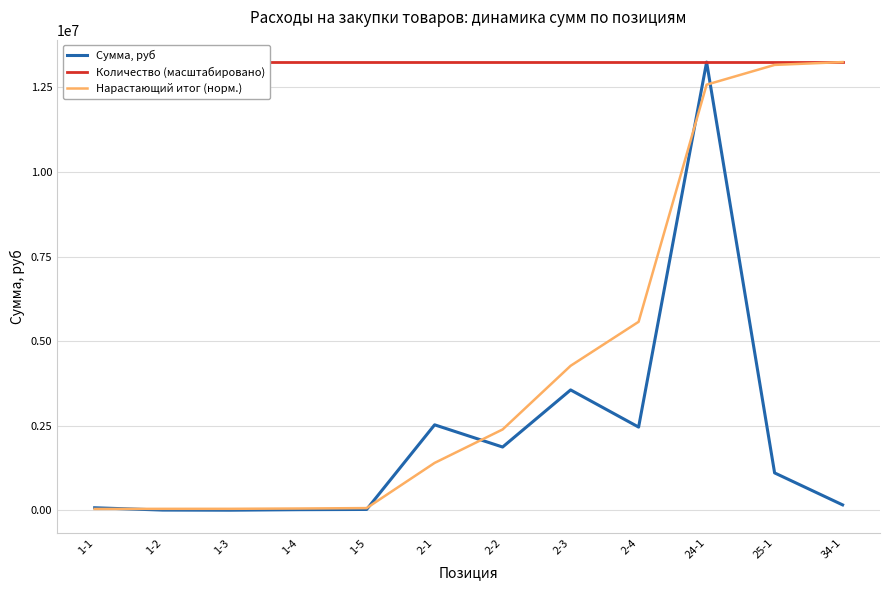

What is the difference between the highest and lowest values at 2-4?

10793135.5